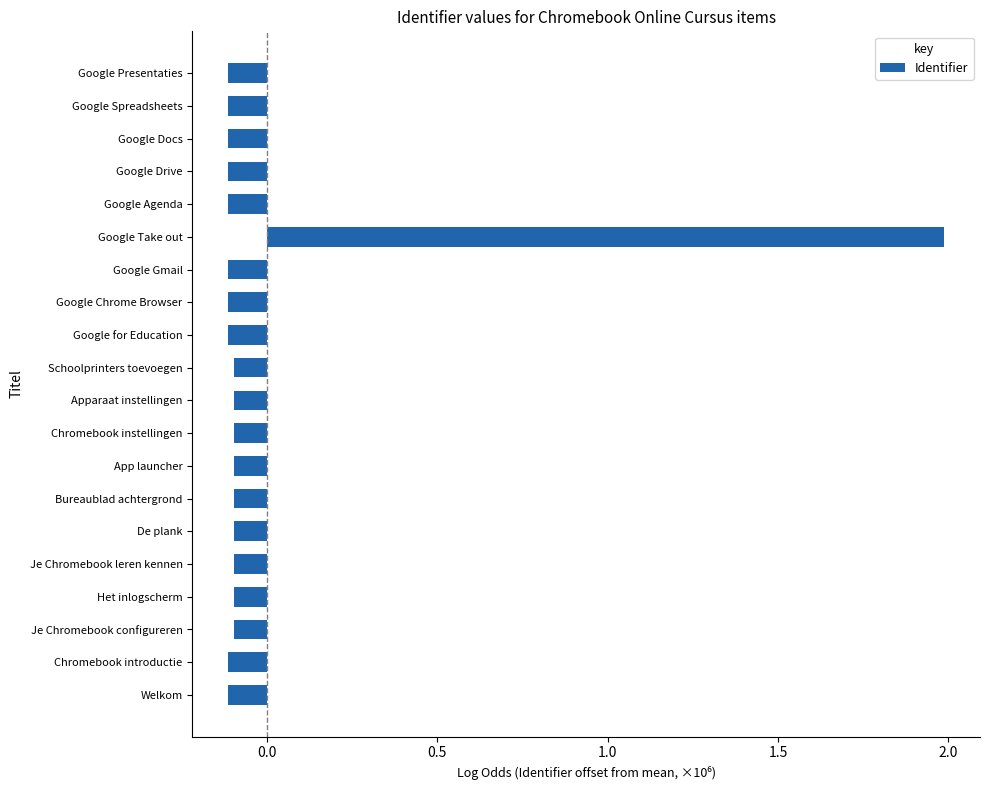

How many data points does each series have?

20